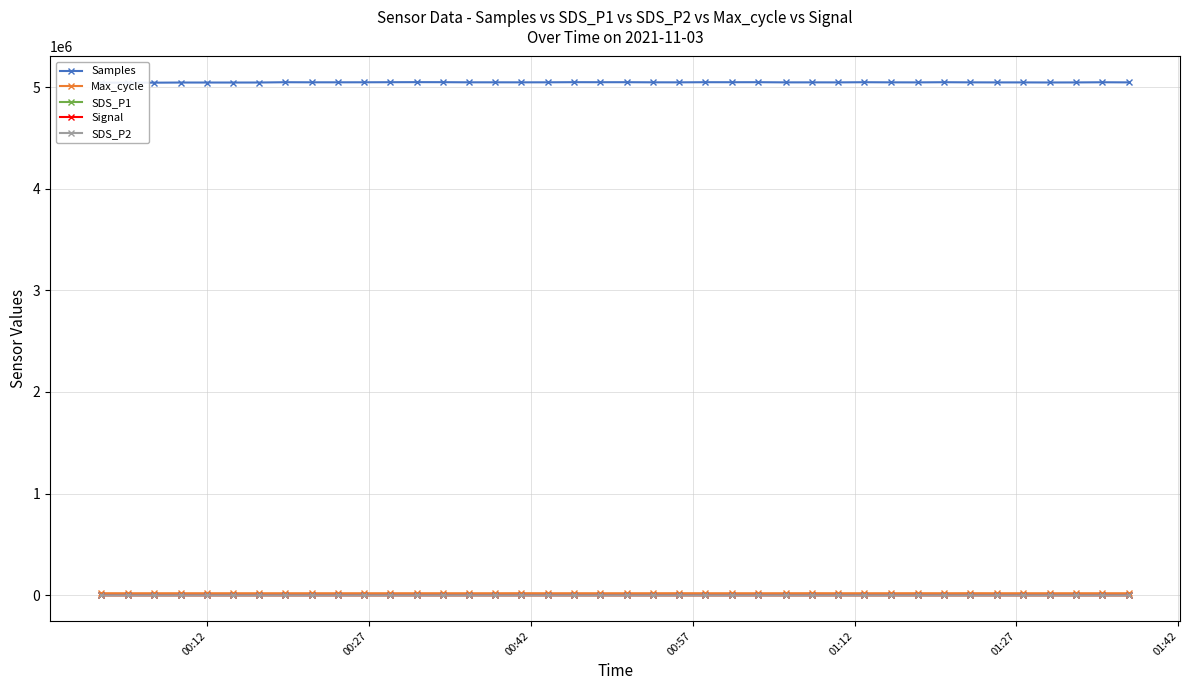

True or false: SDS_P2 and Signal cross at least once.

False